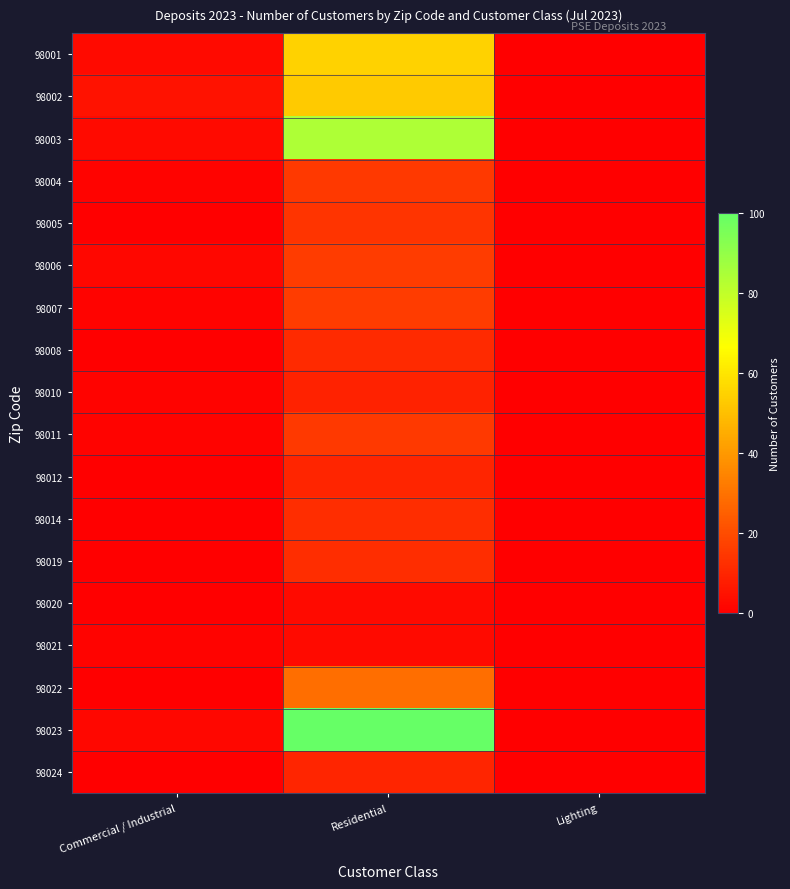

Reading left to right, transcribe all the data shown in this chart.

98001: Commercial / Industrial=3	Residential=55	Lighting=0
98002: Commercial / Industrial=5	Residential=53	Lighting=0
98003: Commercial / Industrial=3	Residential=84	Lighting=0
98004: Commercial / Industrial=1	Residential=15	Lighting=0
98005: Commercial / Industrial=0	Residential=14	Lighting=0
98006: Commercial / Industrial=2	Residential=16	Lighting=0
98007: Commercial / Industrial=1	Residential=16	Lighting=0
98008: Commercial / Industrial=0	Residential=11	Lighting=0
98010: Commercial / Industrial=1	Residential=9	Lighting=0
98011: Commercial / Industrial=1	Residential=15	Lighting=0
98012: Commercial / Industrial=0	Residential=10	Lighting=0
98014: Commercial / Industrial=0	Residential=12	Lighting=0
98019: Commercial / Industrial=0	Residential=12	Lighting=0
98020: Commercial / Industrial=0	Residential=3	Lighting=0
98021: Commercial / Industrial=1	Residential=3	Lighting=0
98022: Commercial / Industrial=0	Residential=29	Lighting=0
98023: Commercial / Industrial=2	Residential=100	Lighting=0
98024: Commercial / Industrial=0	Residential=10	Lighting=0